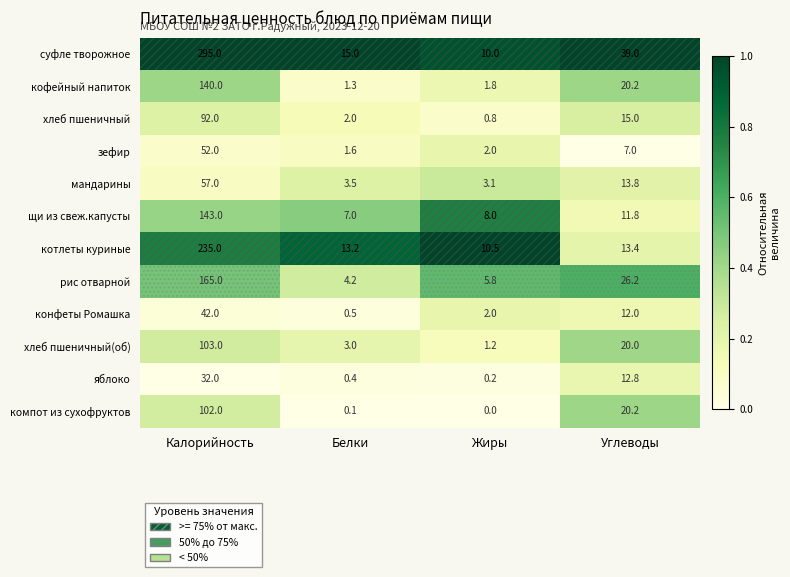

Which series changed the most between Белки and Жиры?

суфле творожное